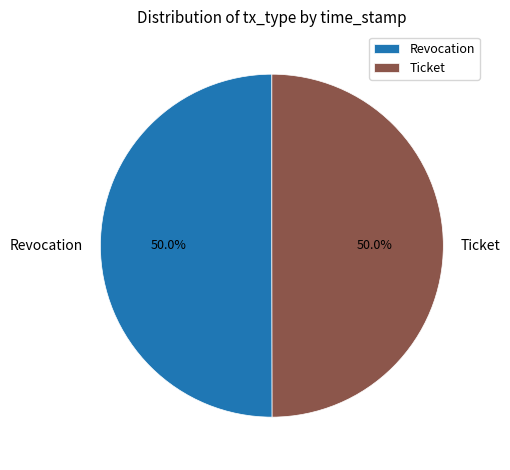

What percentage is NOT represented by Revocation?

50.0%